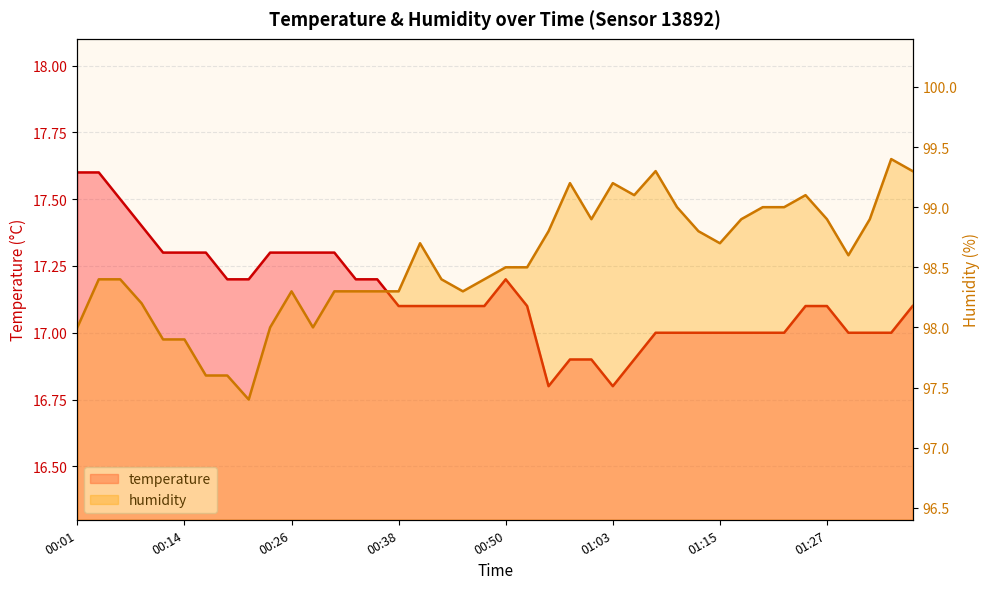

What is the difference between the second highest and minimum values in the temperature series?

0.8